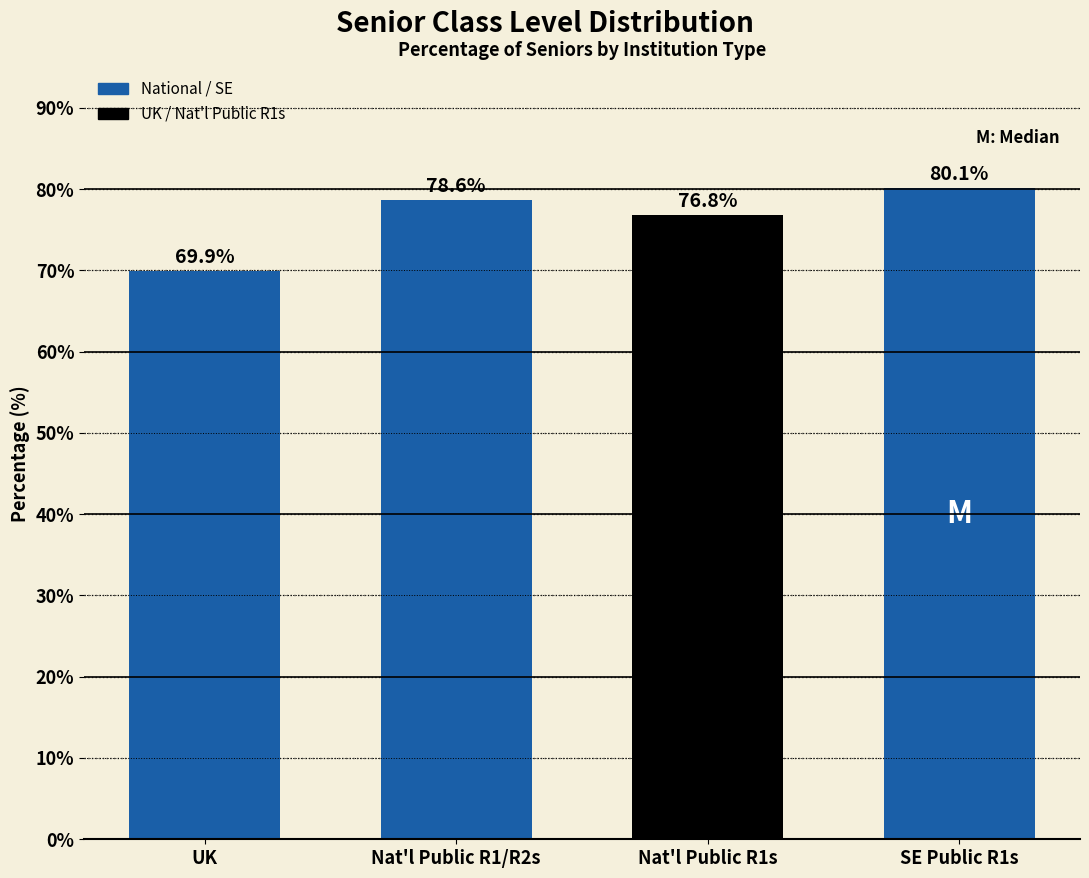

What is the minimum value shown in the chart?

69.9